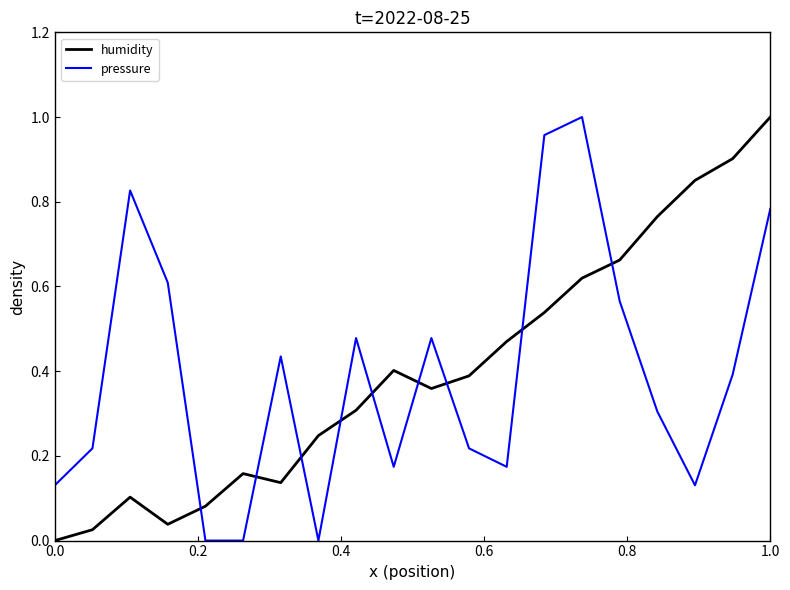

After their last crossing, which series has the higher values: humidity or pressure?

humidity